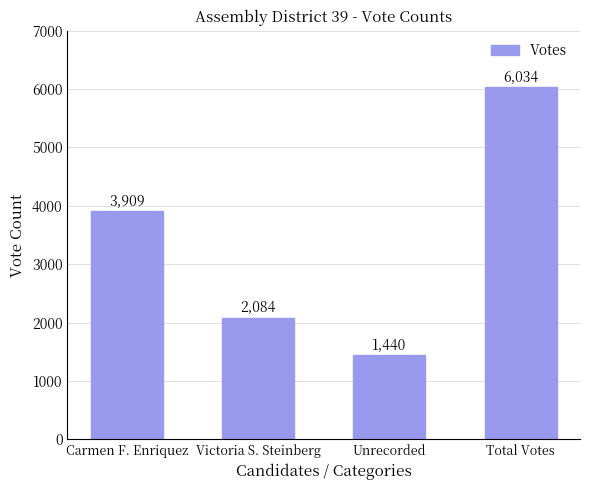

What is the average value?

3367